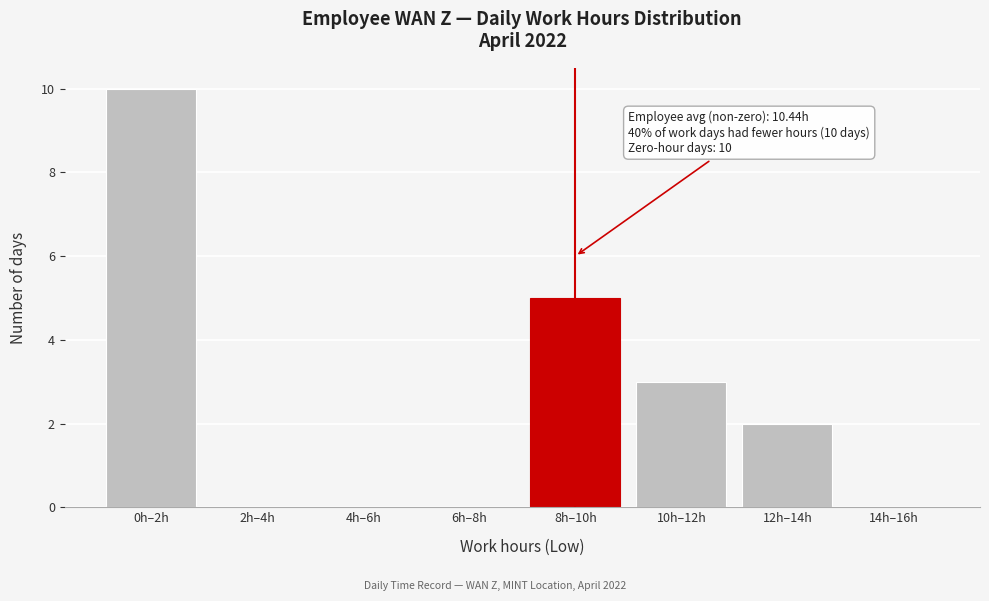

Reading left to right, list all the values displayed in this chart.

0h–2h=10	2h–4h=0	4h–6h=0	6h–8h=0	8h–10h=5	10h–12h=3	12h–14h=2	14h–16h=0